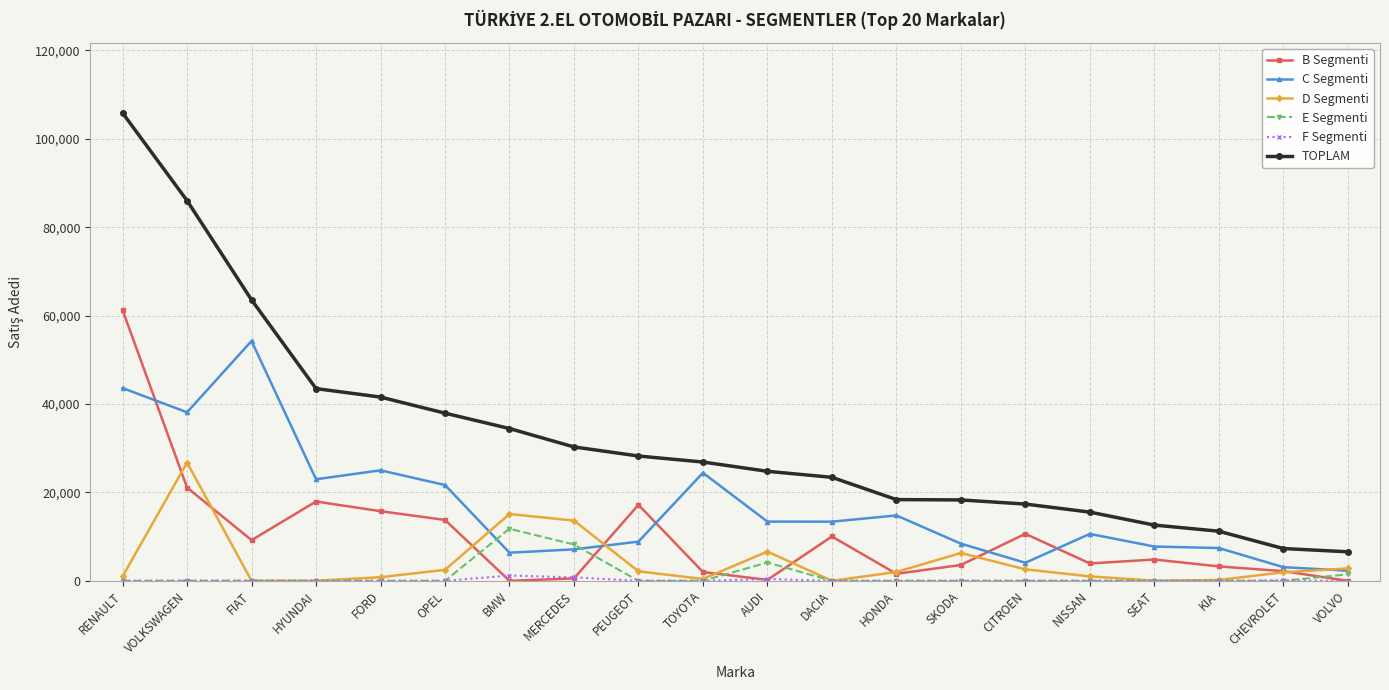

Which series has the largest total across all categories?

TOPLAM